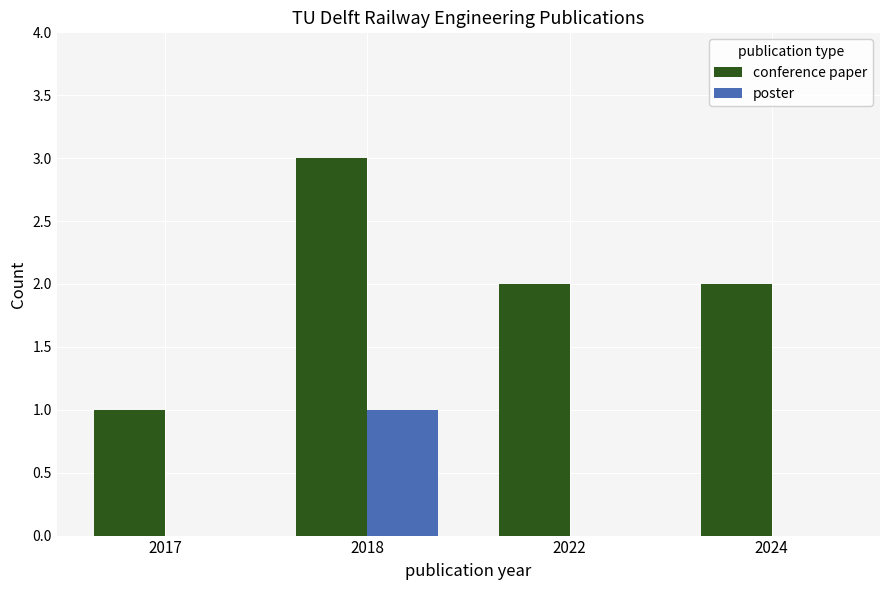

What is the sum of the conference paper values at 2022 and 2024?

4